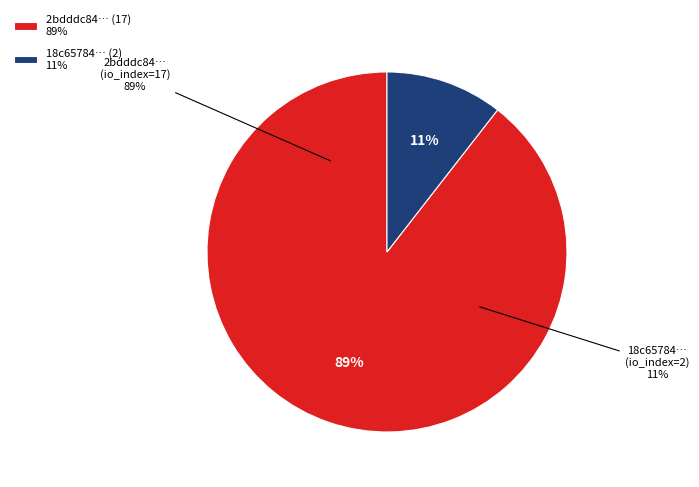

Count the number of slices in the pie.

2